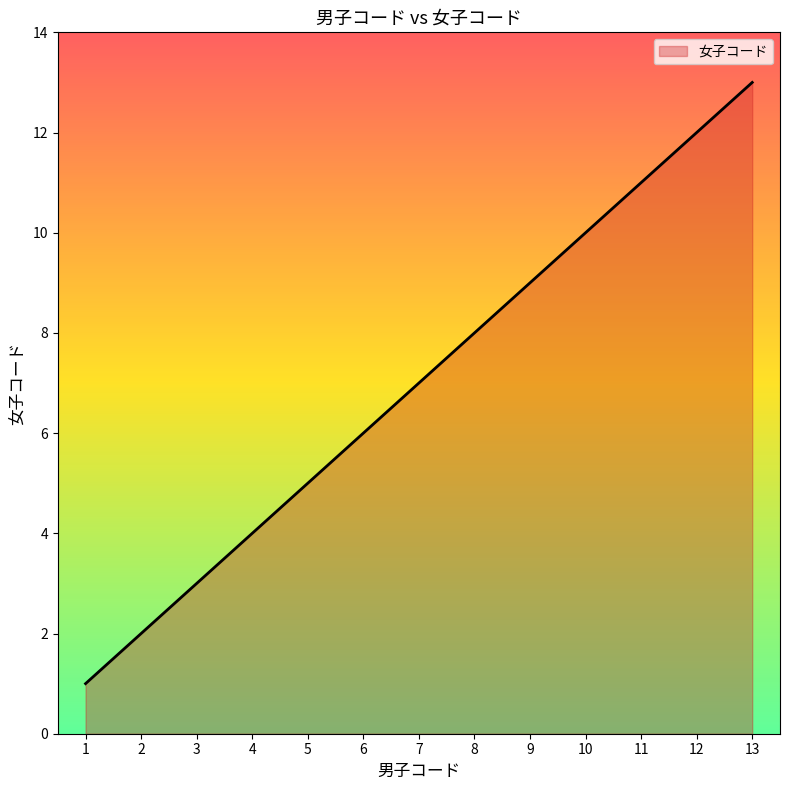

Rank the categories by value from highest to lowest.

13, 12, 11, 10, 9, 8, 7, 6, 5, 4, 3, 2, 1